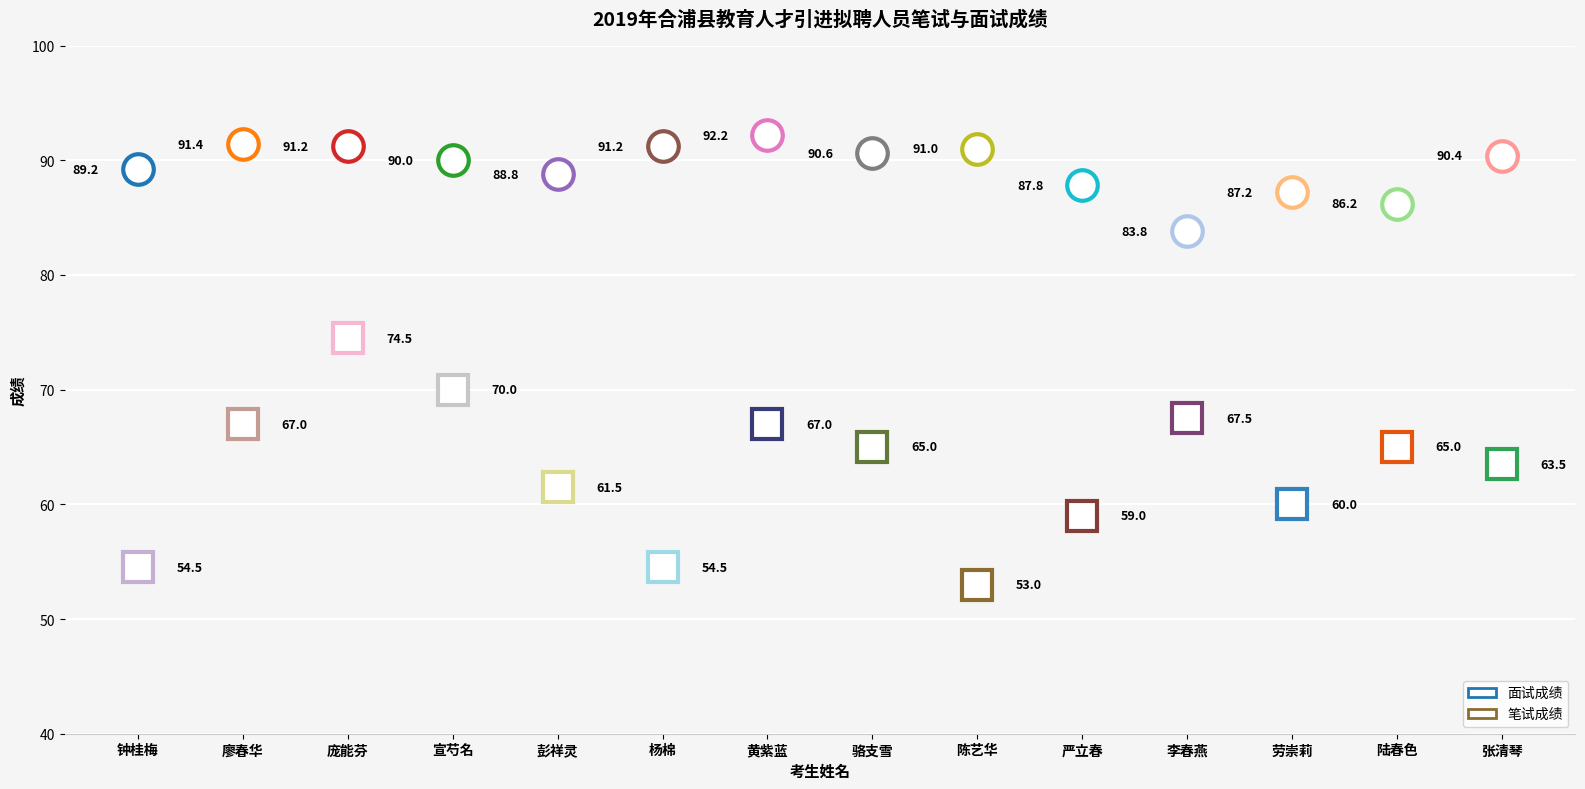

Which series has the widest spread of values?

笔试成绩